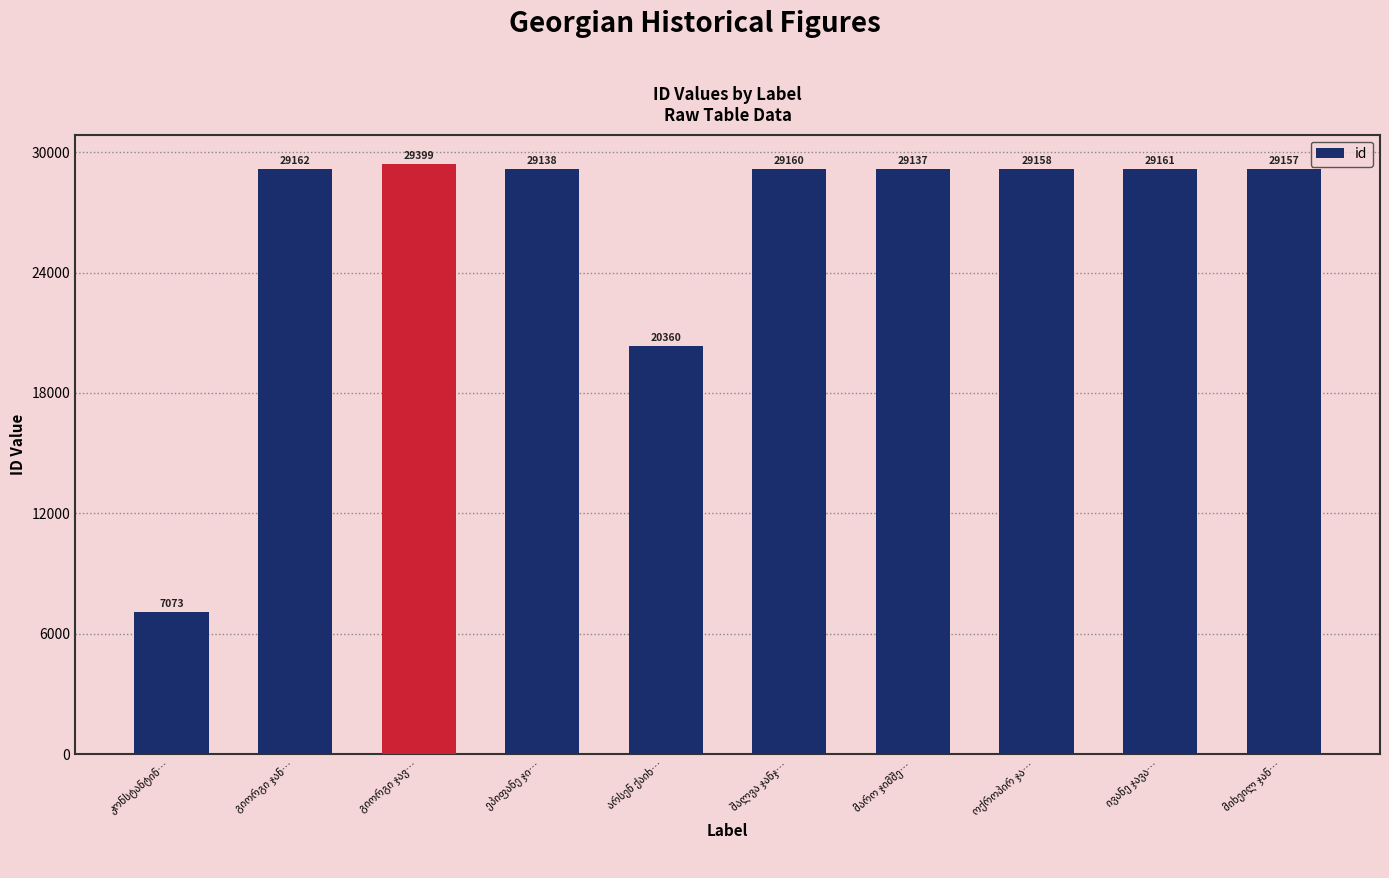

How many values are below 29158?

5